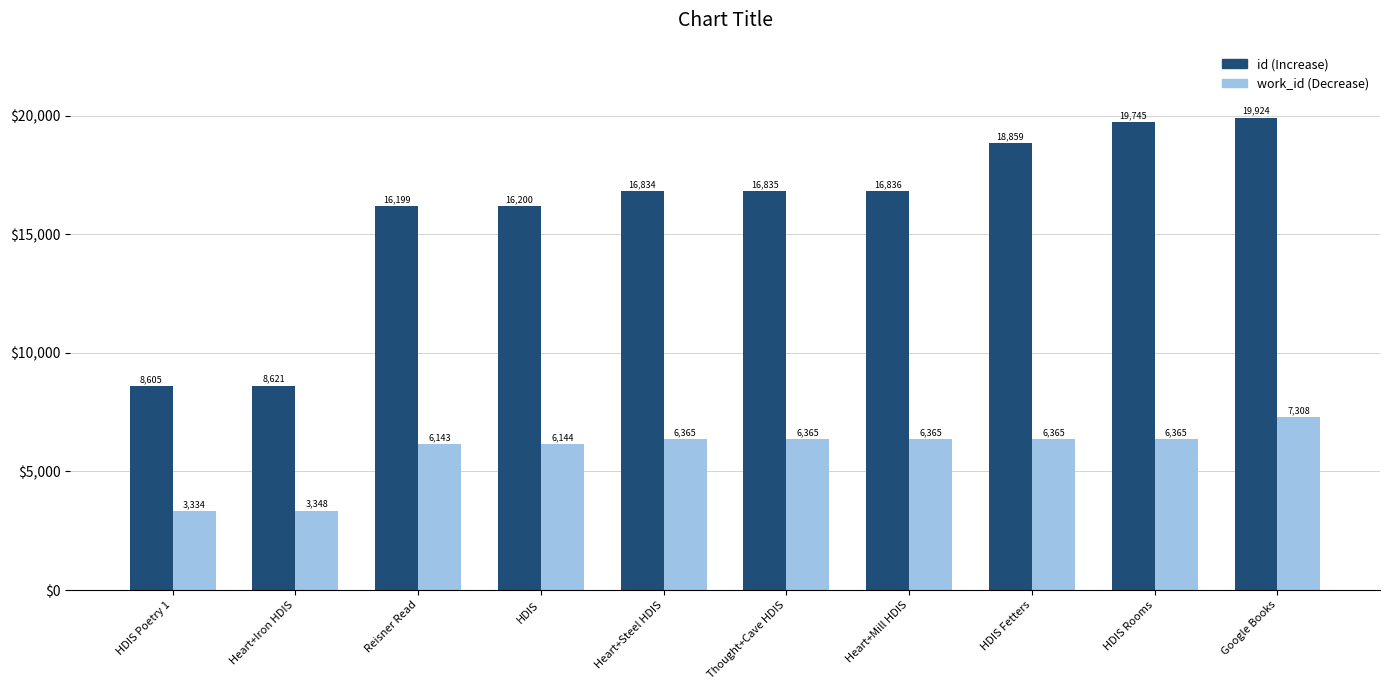

What is the maximum value shown in the chart?

19924